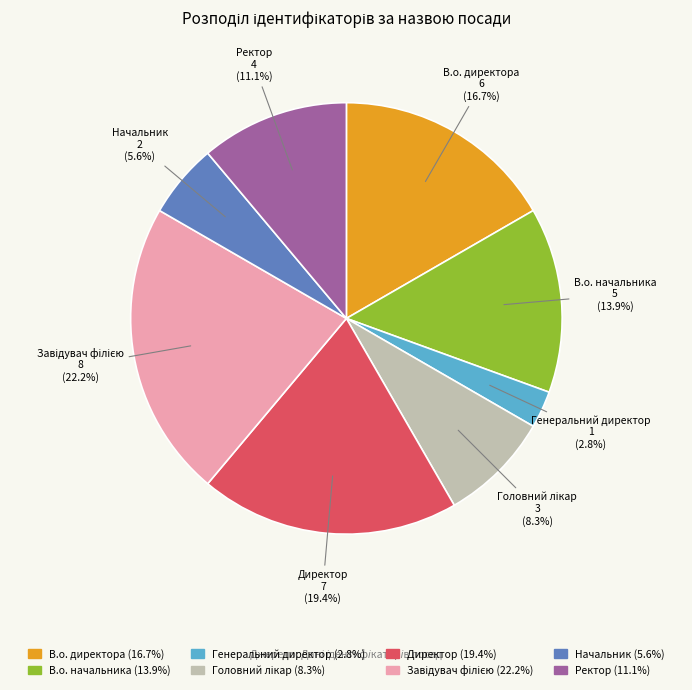

What percentage do Ректор and В.о. директора together represent?

27.8%